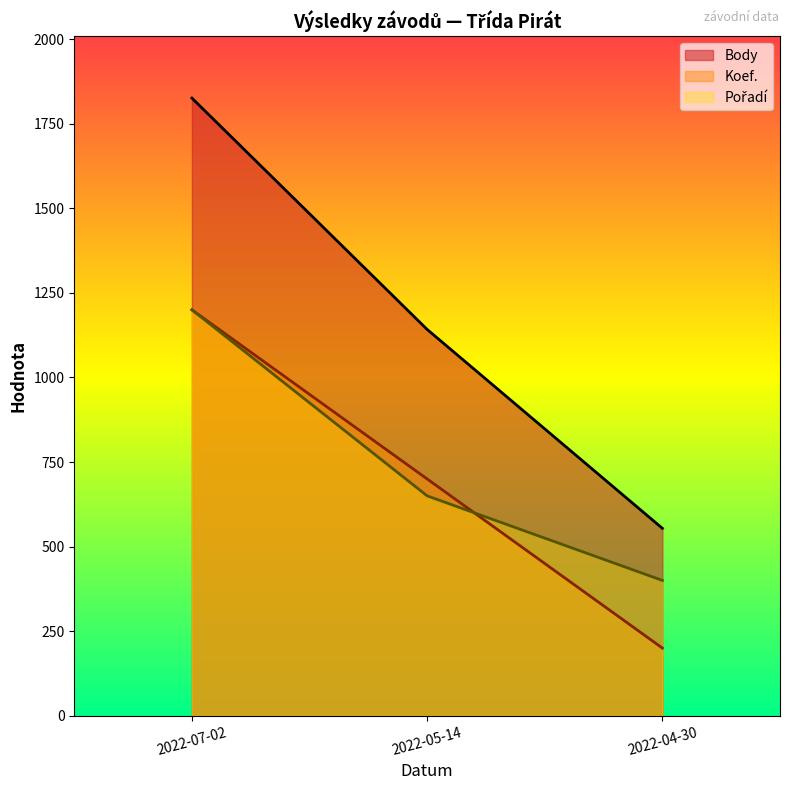

Reading right to left, transcribe all the data shown in this chart.

Body: 2022-04-30=554	2022-05-14=1142	2022-07-02=1826
Koef.: 2022-04-30=200	2022-05-14=700	2022-07-02=1200
Pořadí: 2022-04-30=400	2022-05-14=650	2022-07-02=1200